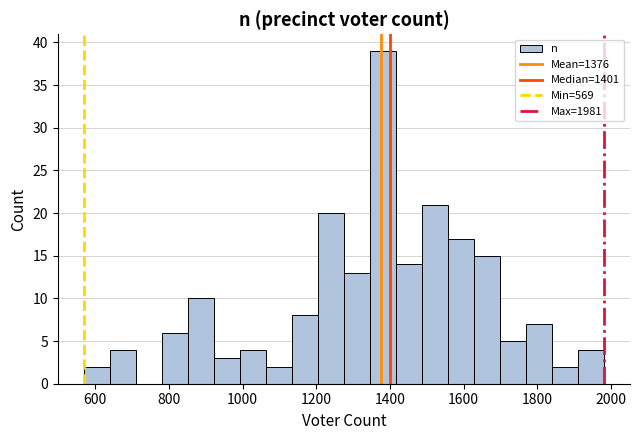

Around what value on the x-axis is the tallest bar? Give the approximate position of its centre, as read against the axis.

1380